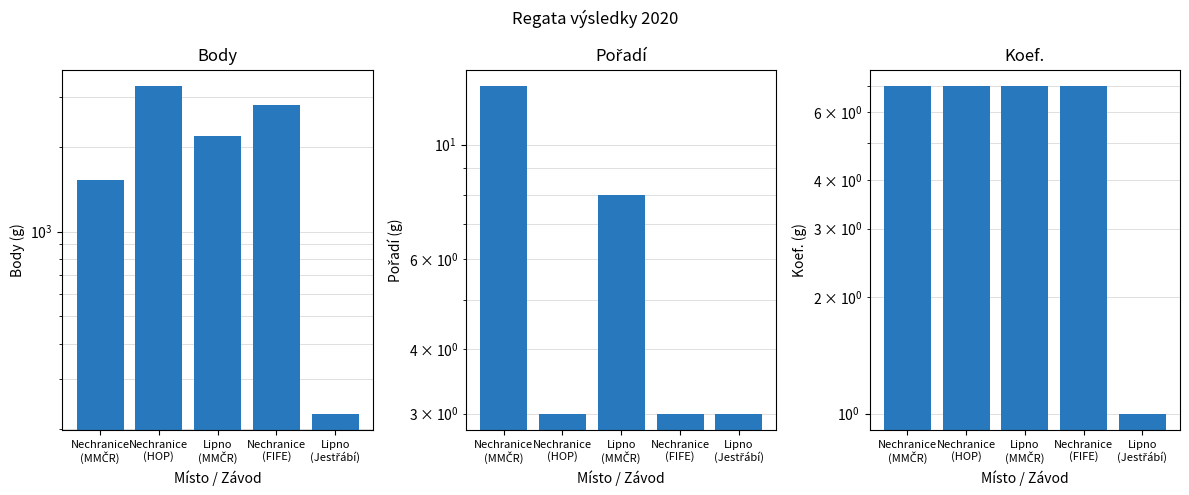

How many data points in Pořadí are above 3?

2